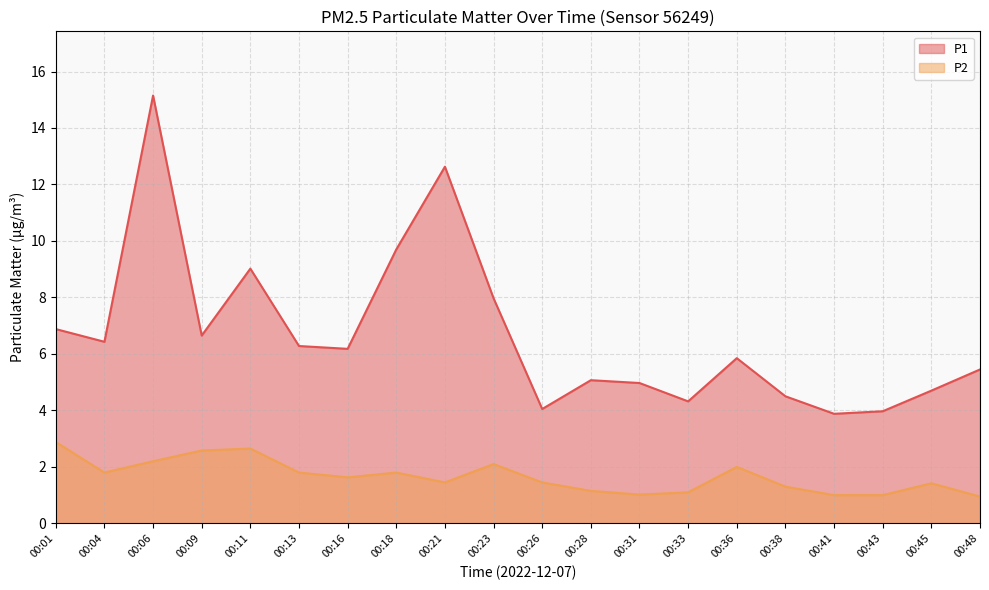

At which category is the sum across all series the highest?

00:06